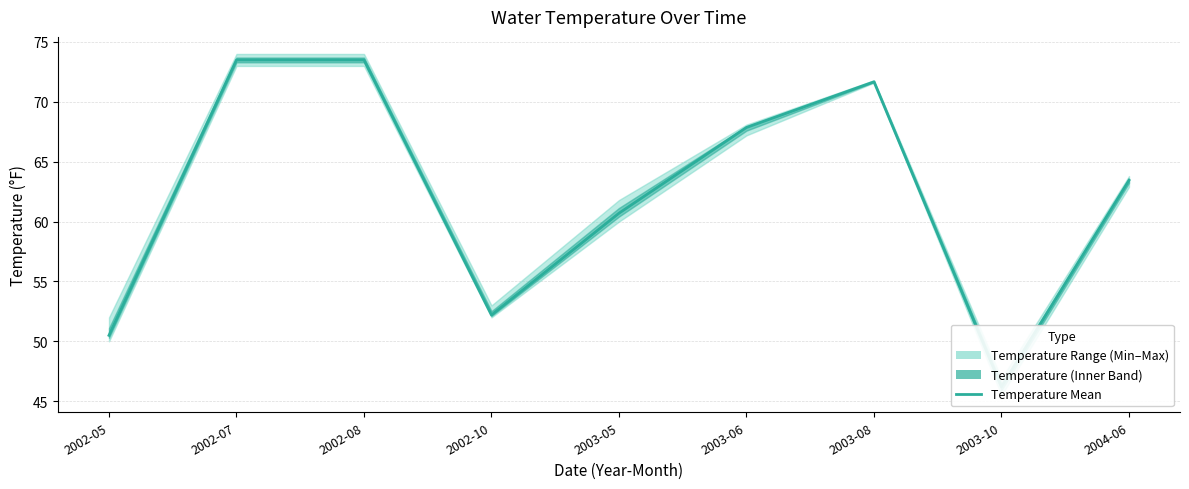

The value at 2002-07 is 73.5. True or false?

True